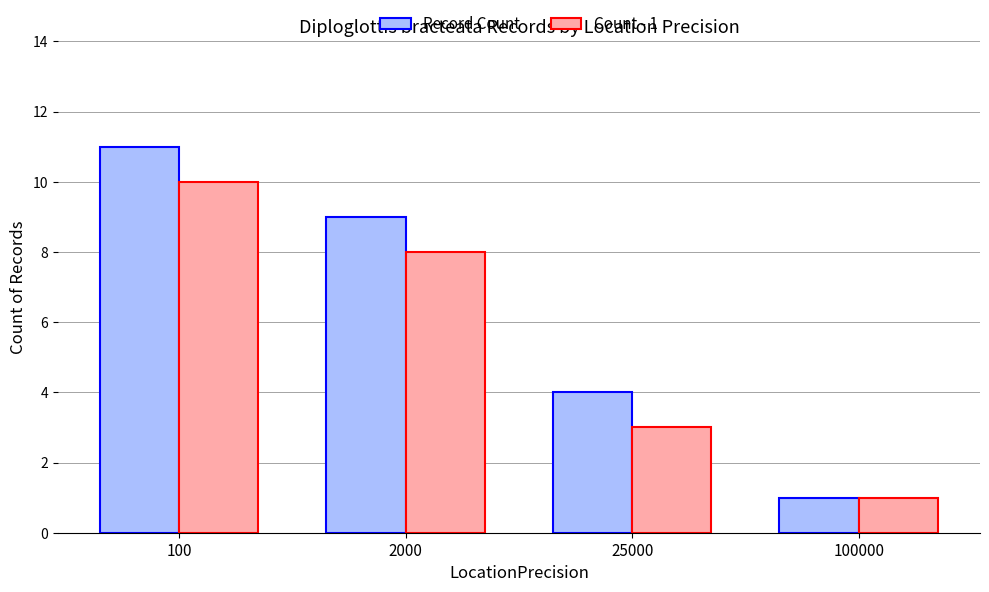

Is the value of Count - 1 at 100000 greater than the value of Record Count at 2000?

No